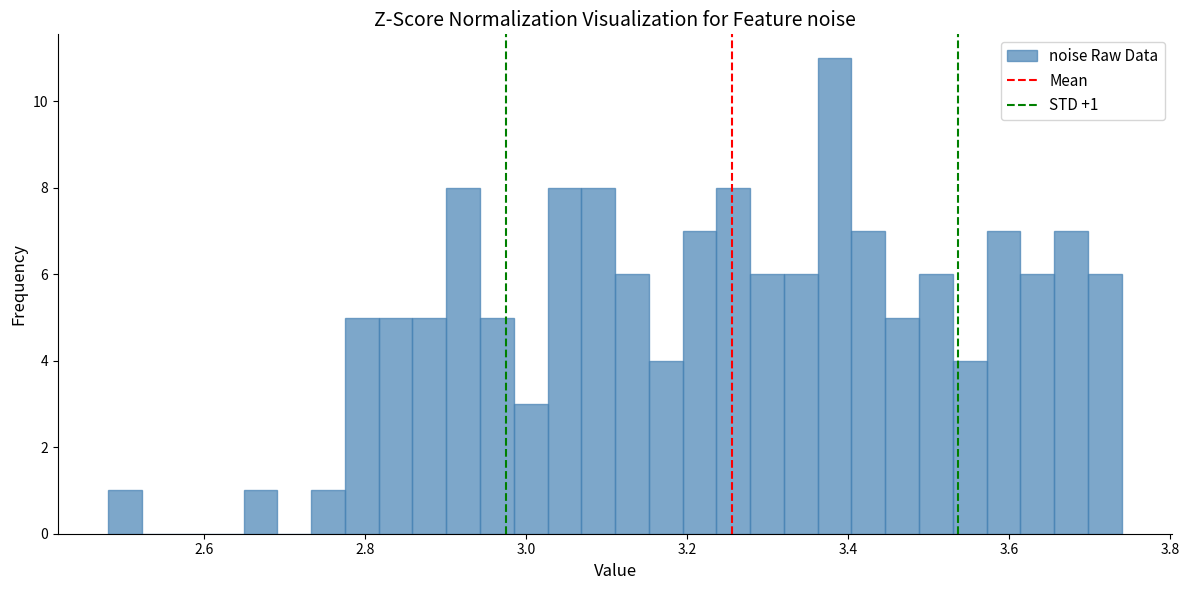

Around what value on the x-axis is the tallest bar? Give the approximate position of its centre, as read against the axis.

3.38